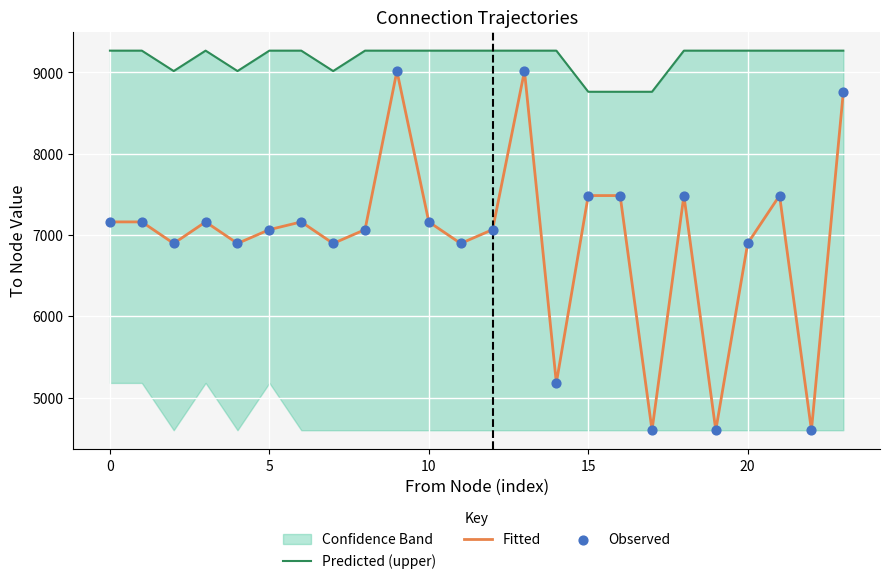

At how many categories does at least one series exceed 7412?

24